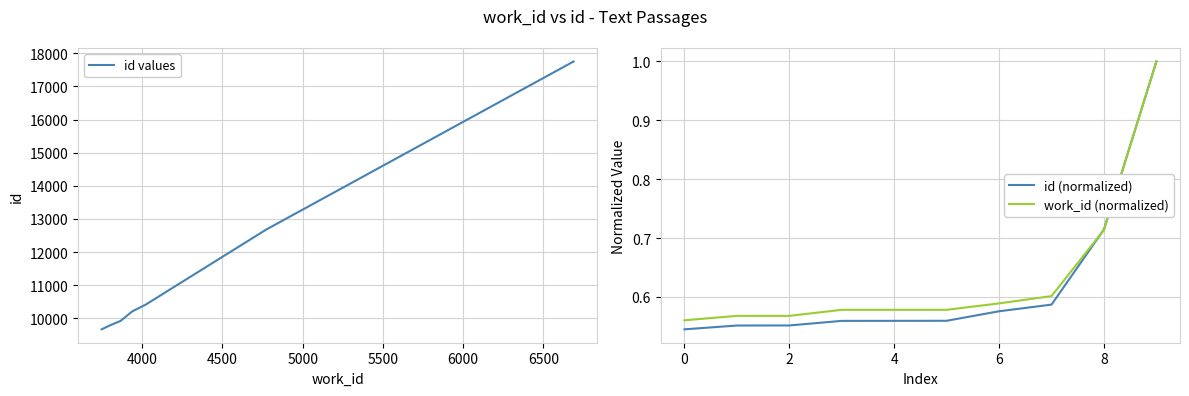

Is the value of work_id (normalized) at 4 greater than the value of id (normalized) at 0?

Yes